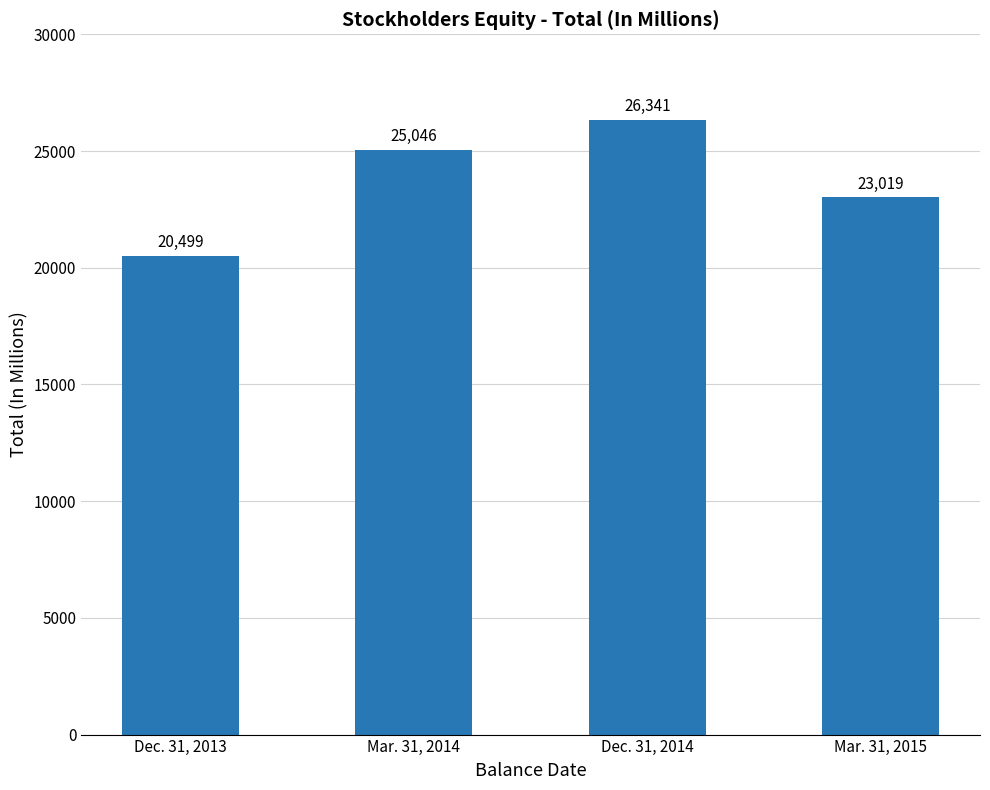

What position from the right is Mar. 31, 2014?

3